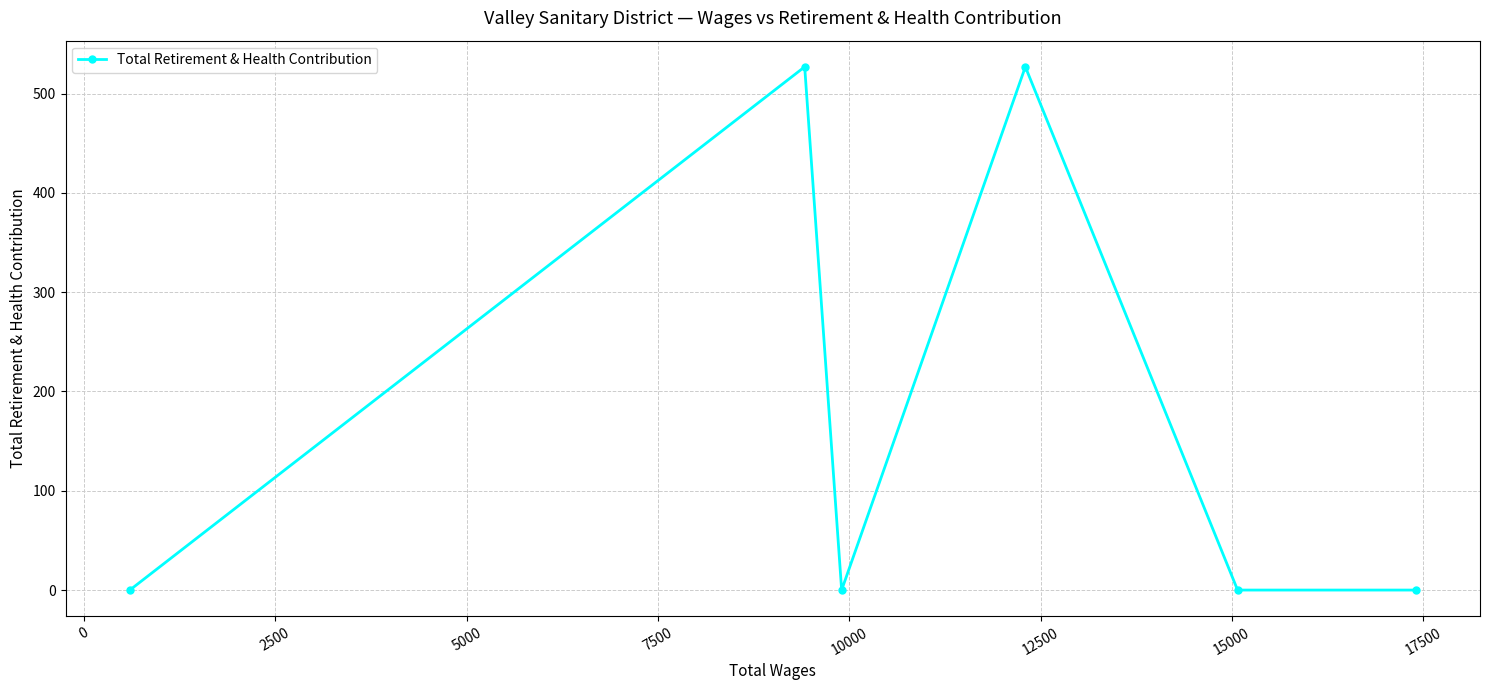

What is the maximum value shown in the chart?

527